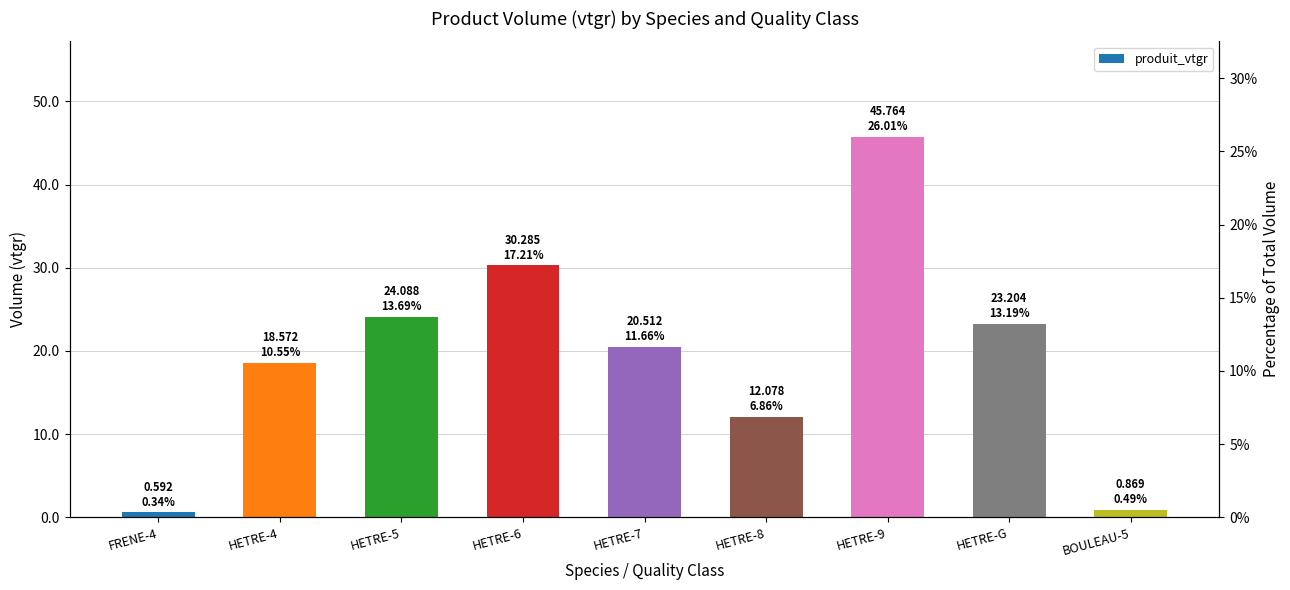

What is the change in value from HETRE-7 to BOULEAU-5?

-19.6